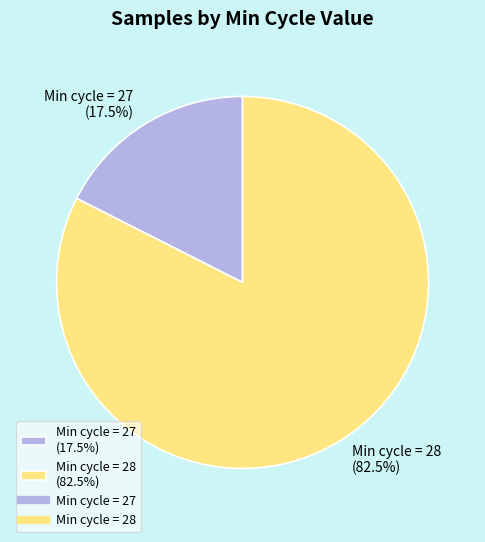

Which slice is the smallest?

Min cycle = 27 (17.5%)